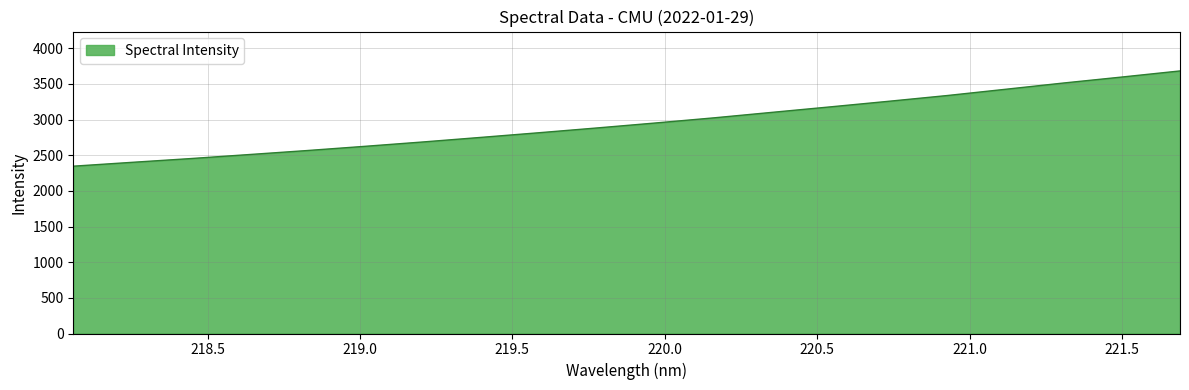

Reading right to left, list all the values displayed in this chart.

3683.2	3597.6	3514.0	3425.7	3338.1	3257.9	3179.6	3102.8	3025.6	2953.7	2884.2	2816.9	2751.3	2686.8	2625.4	2565.8	2509.3	2453.1	2400.7	2347.1